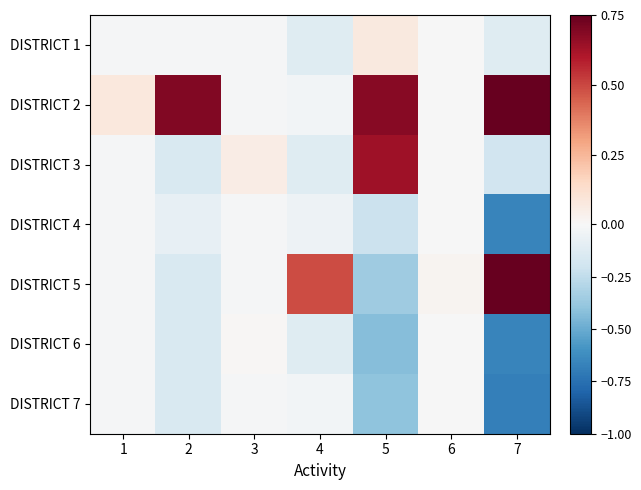

What is the spread (max minus min) of values at 5?

1.1